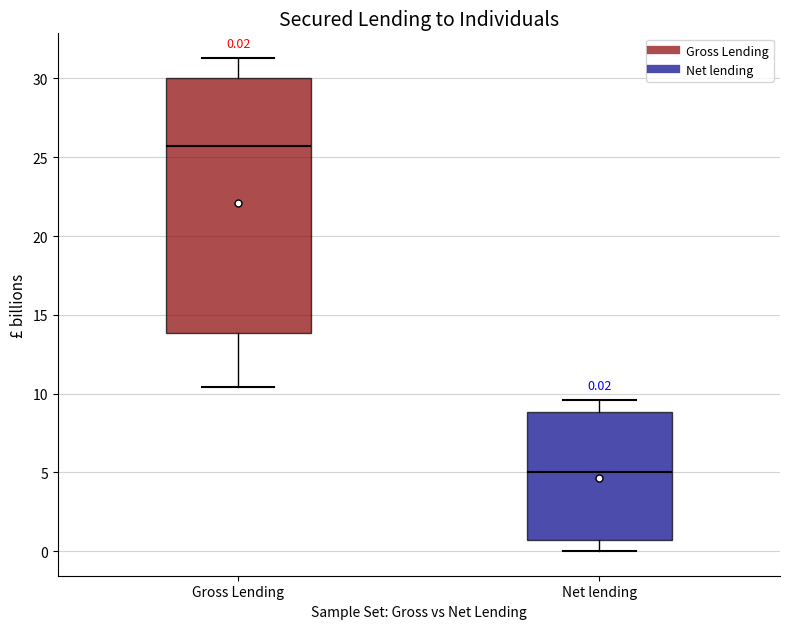

Comparing the boxes themselves (not the whiskers), which one is the tallest?

Gross Lending